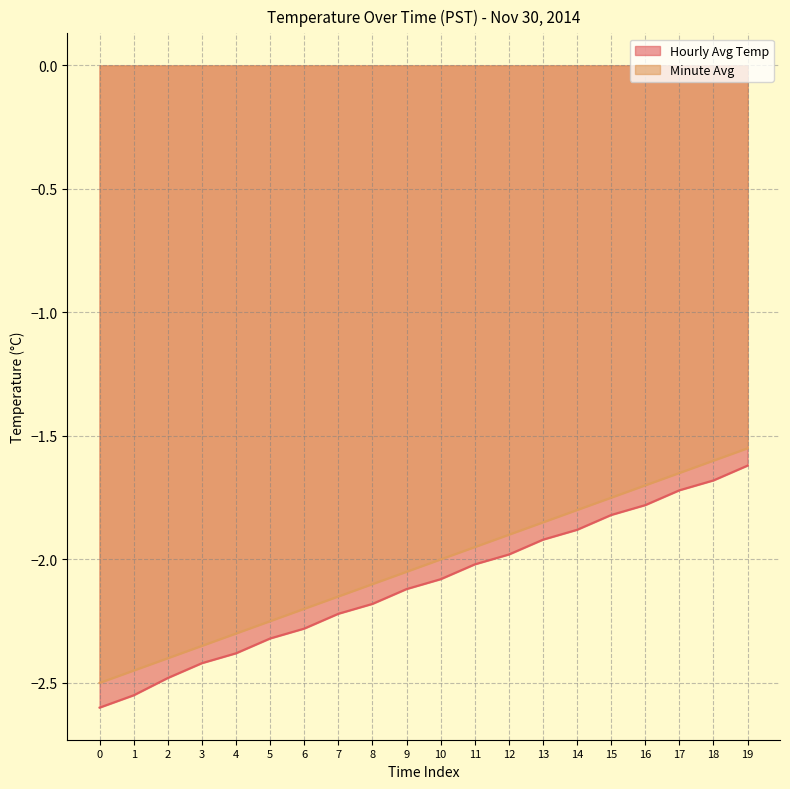

True or false: Hourly Avg Temp and Minute Avg cross at least once.

False